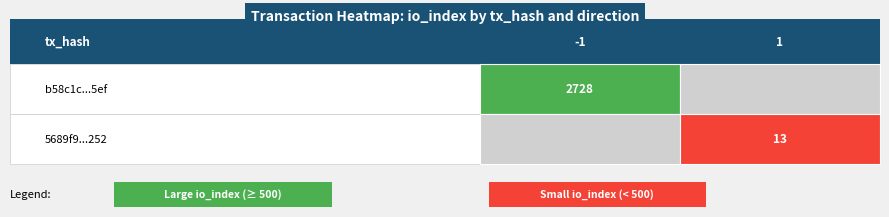

Rank the series by their average value, from lowest to highest.

5689f9e11ad28802797d46a07dfd69b2f780252, b58c1c3582ed78f3435f79e39ec02f0102ad5ef